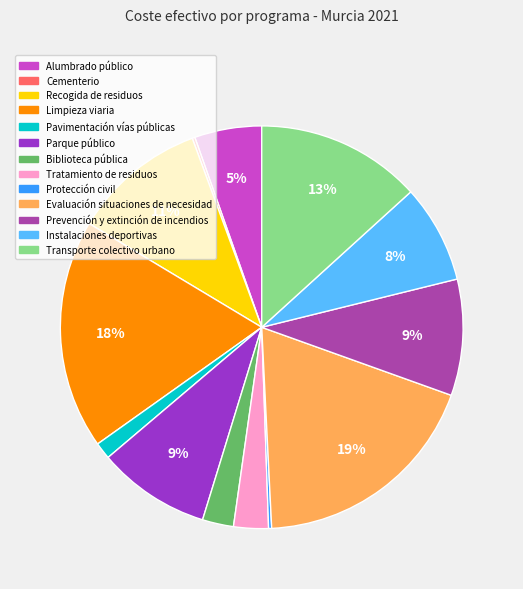

Between Recogida de residuos and Transporte colectivo urbano, which is larger?

Transporte colectivo urbano